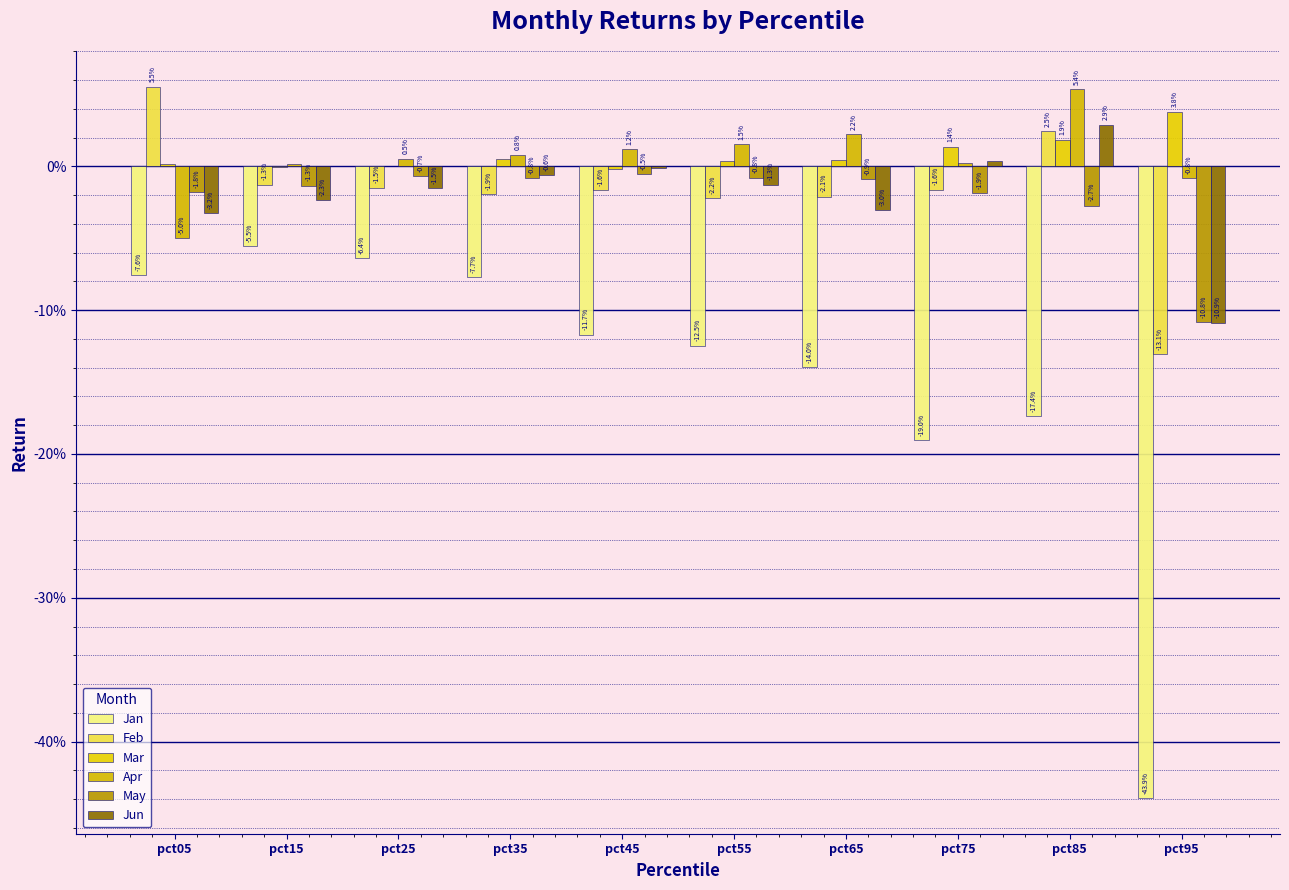

Are the bars grouped side by side (vs. stacked)?

Yes